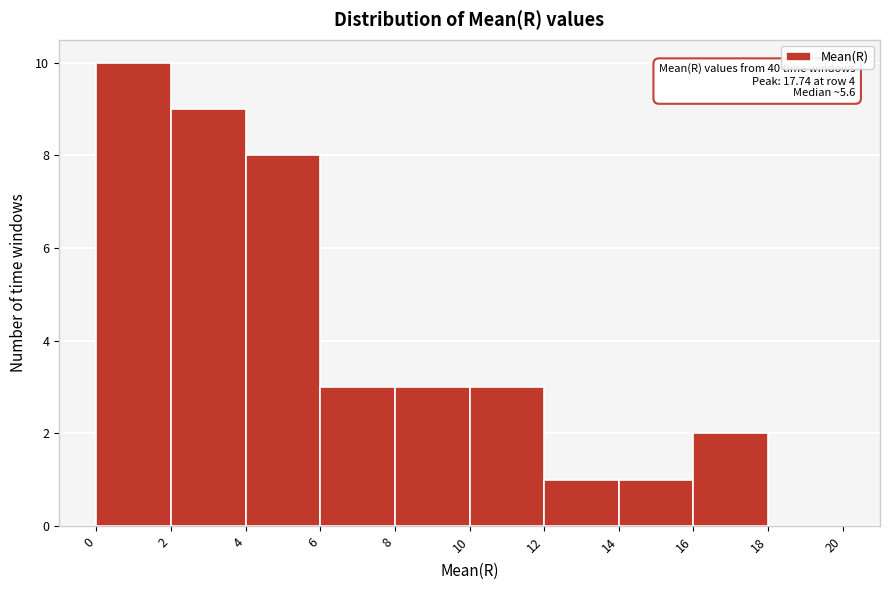

Which range on the x-axis has the tallest bar?

0 to 2